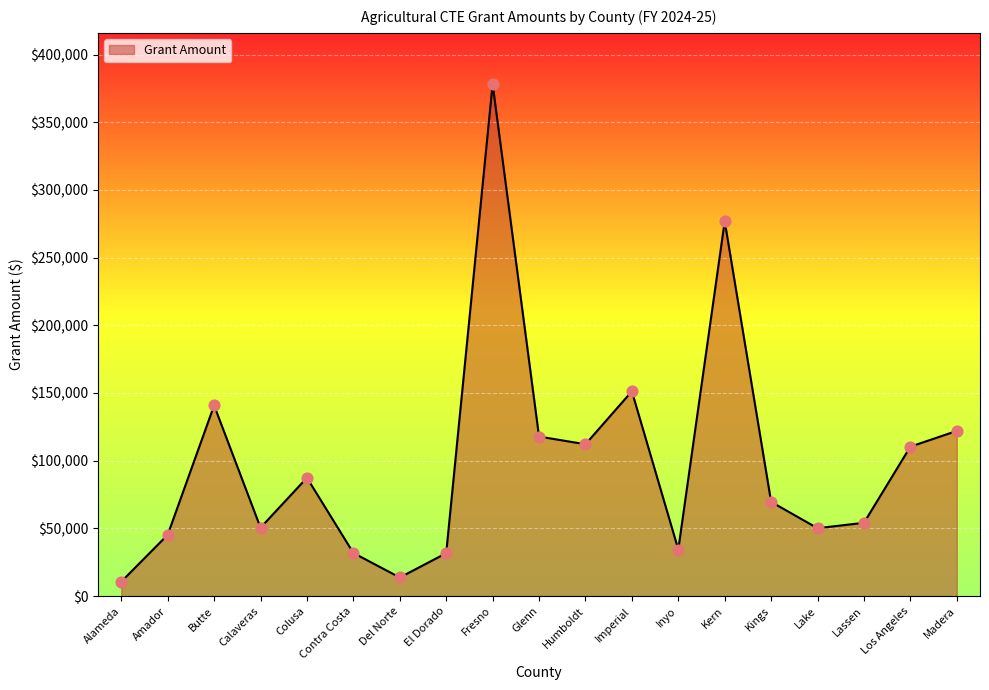

What is the change in value from Colusa to Inyo?

-52993.8